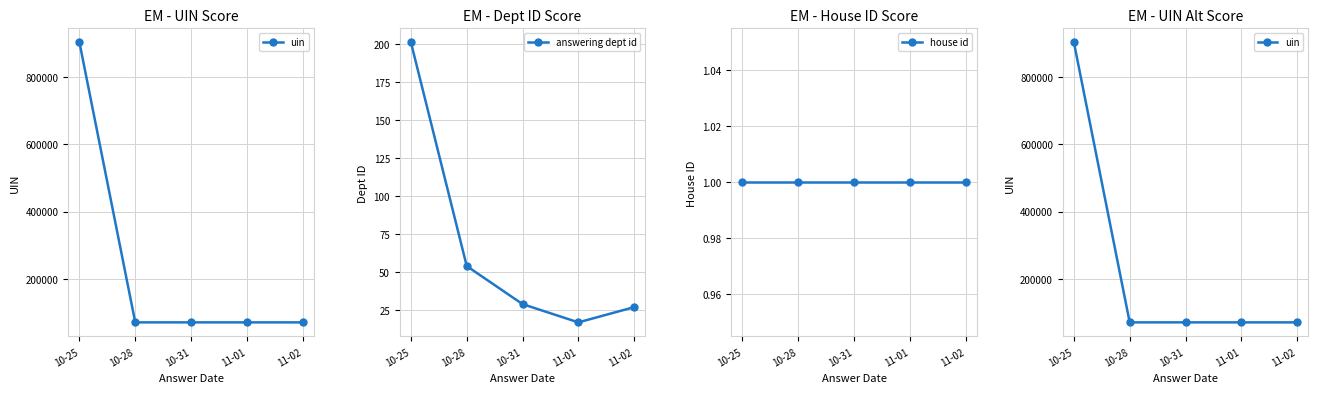

Where is the first local minimum for answering dept id?

11-01